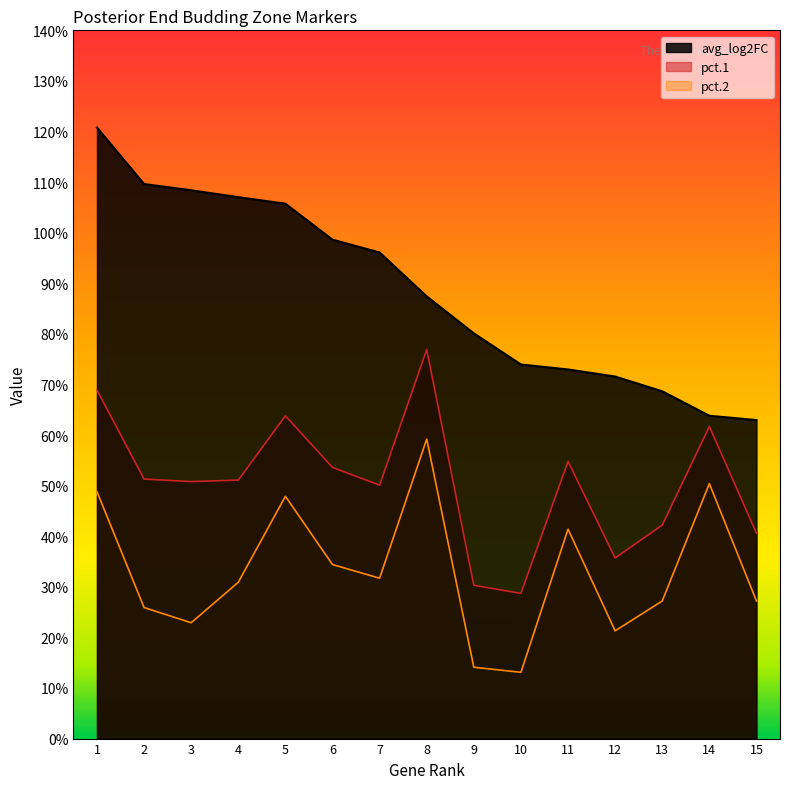

True or false: avg_log2FC has more than 0 interior local peaks.

False